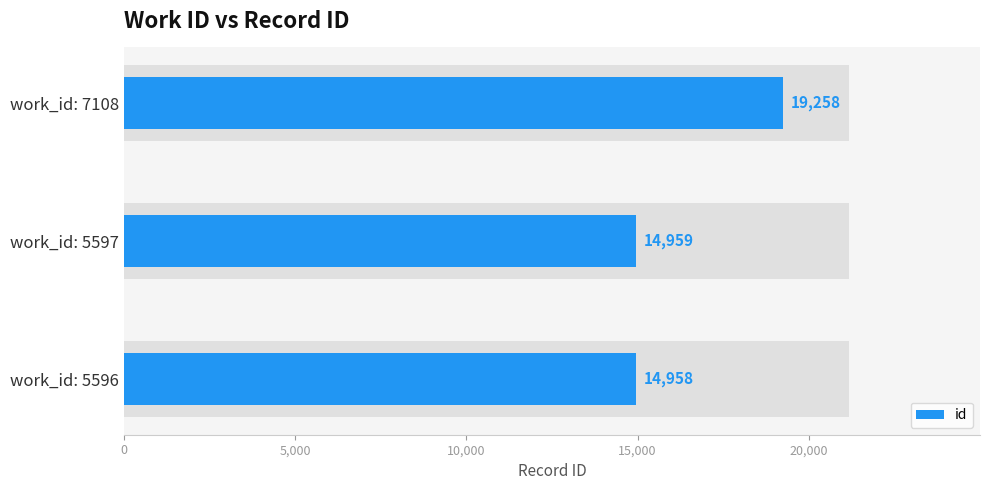

Reading left to right, what are all the values shown in this chart?

0=14958	5,000=14959	10,000=19258